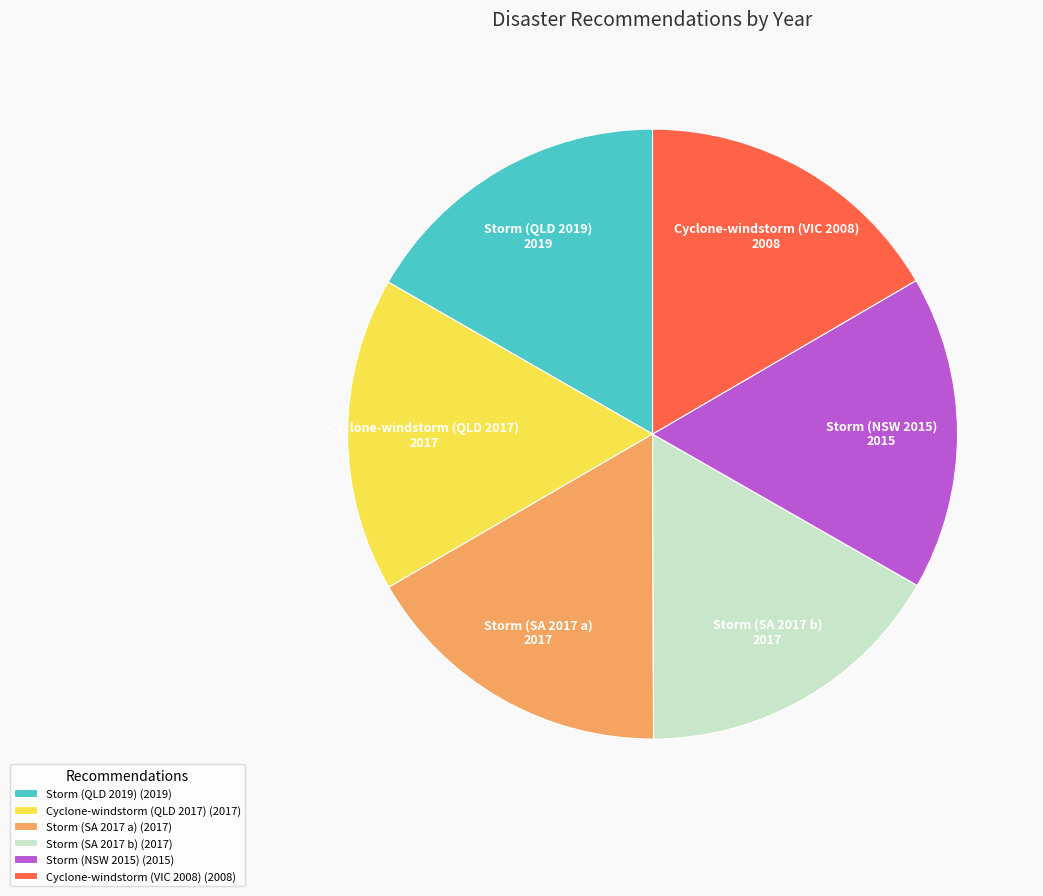

Do Cyclone-windstorm (VIC 2008) (2008) and Storm (QLD 2019) (2019) together represent more than half of the pie?

No